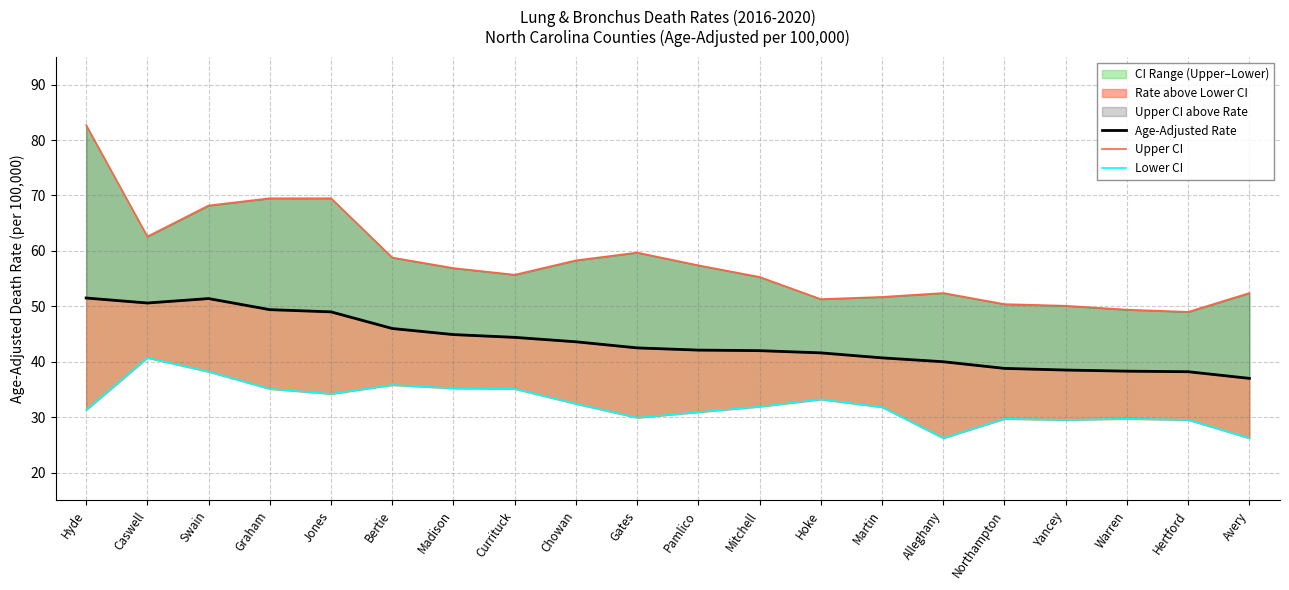

Which category has the highest value across all series?

Hyde